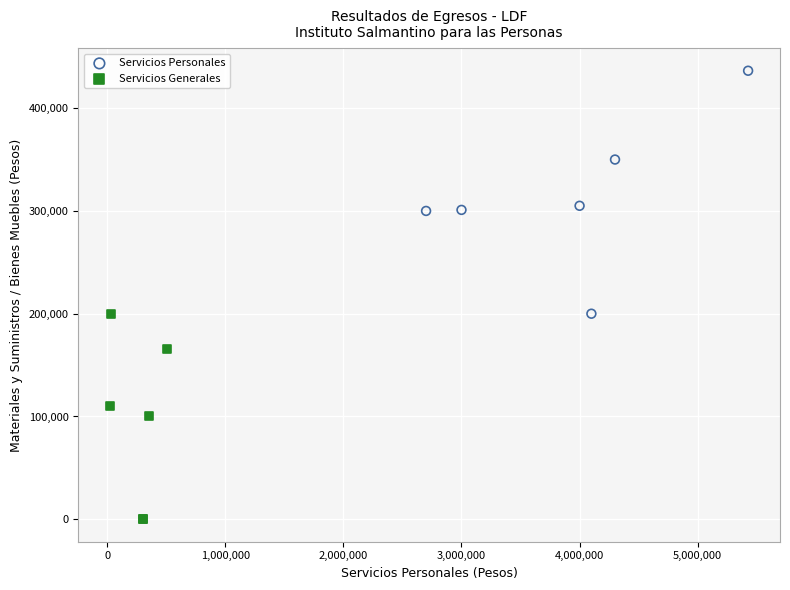

Which series reaches the maximum Y coordinate?

Servicios Personales